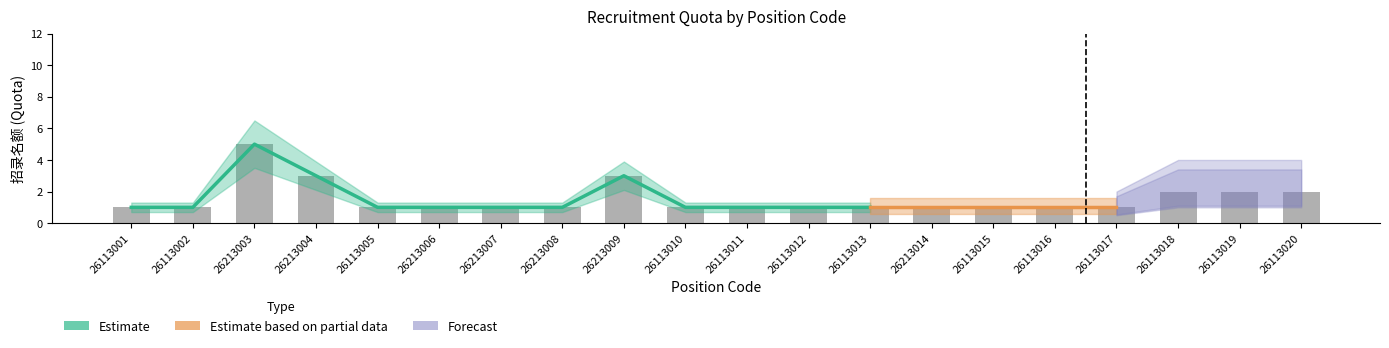

What is the average value of the Forecast lower series?

0.8